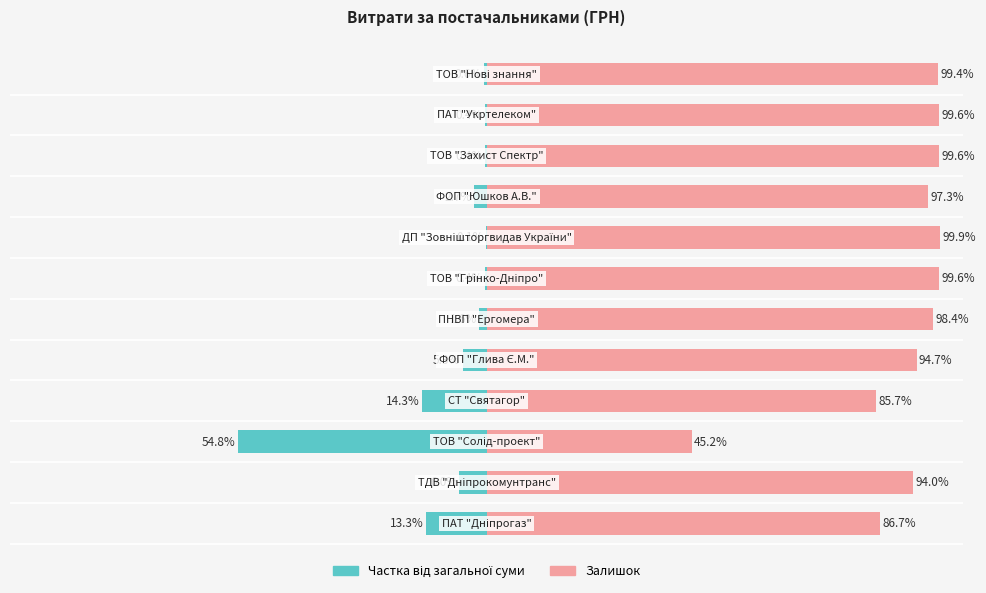

Where does the СУМА (ГРН) — частка права series first go above 98?

5